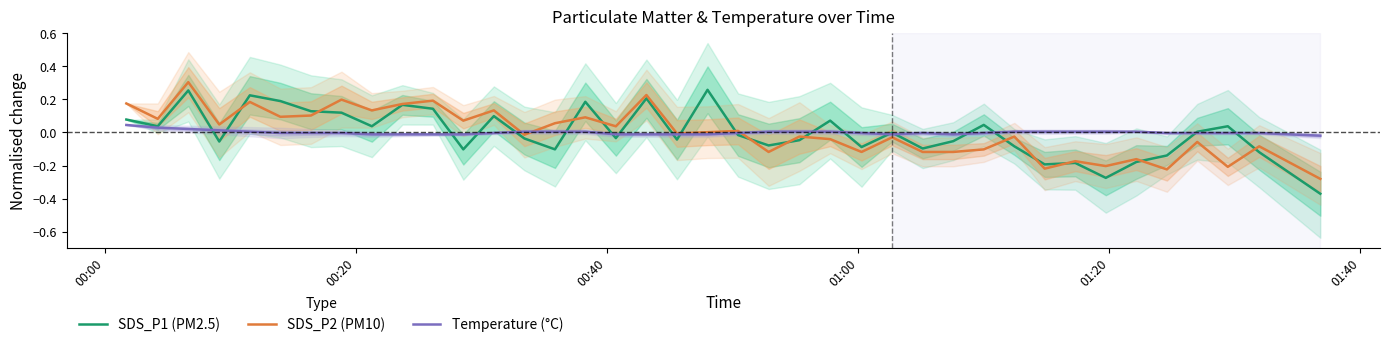

How many positive values does the Temperature (°C) series have?

16